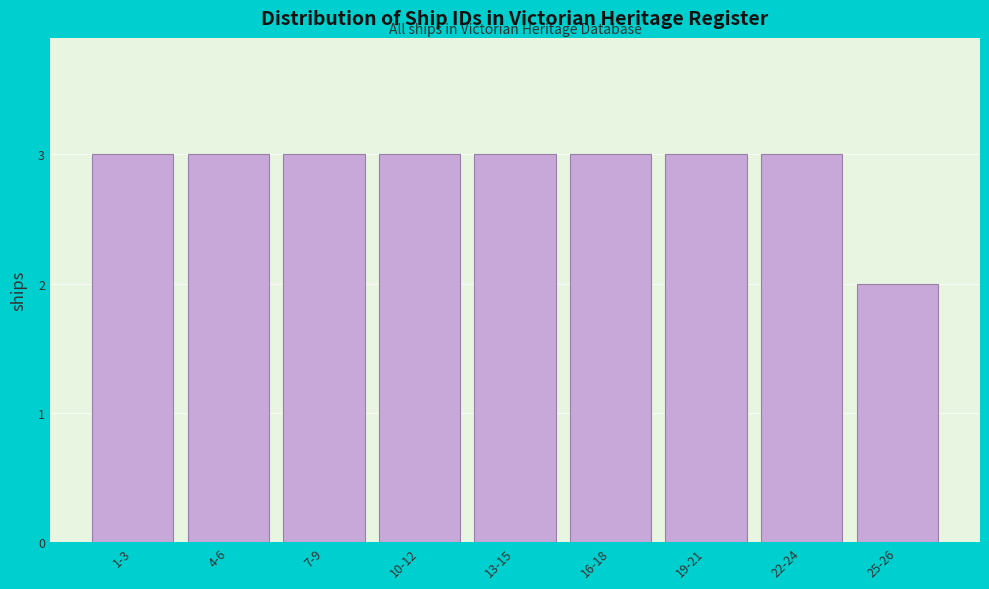

Reading left to right, extract all data points from this chart.

3	3	3	3	3	3	3	3	2